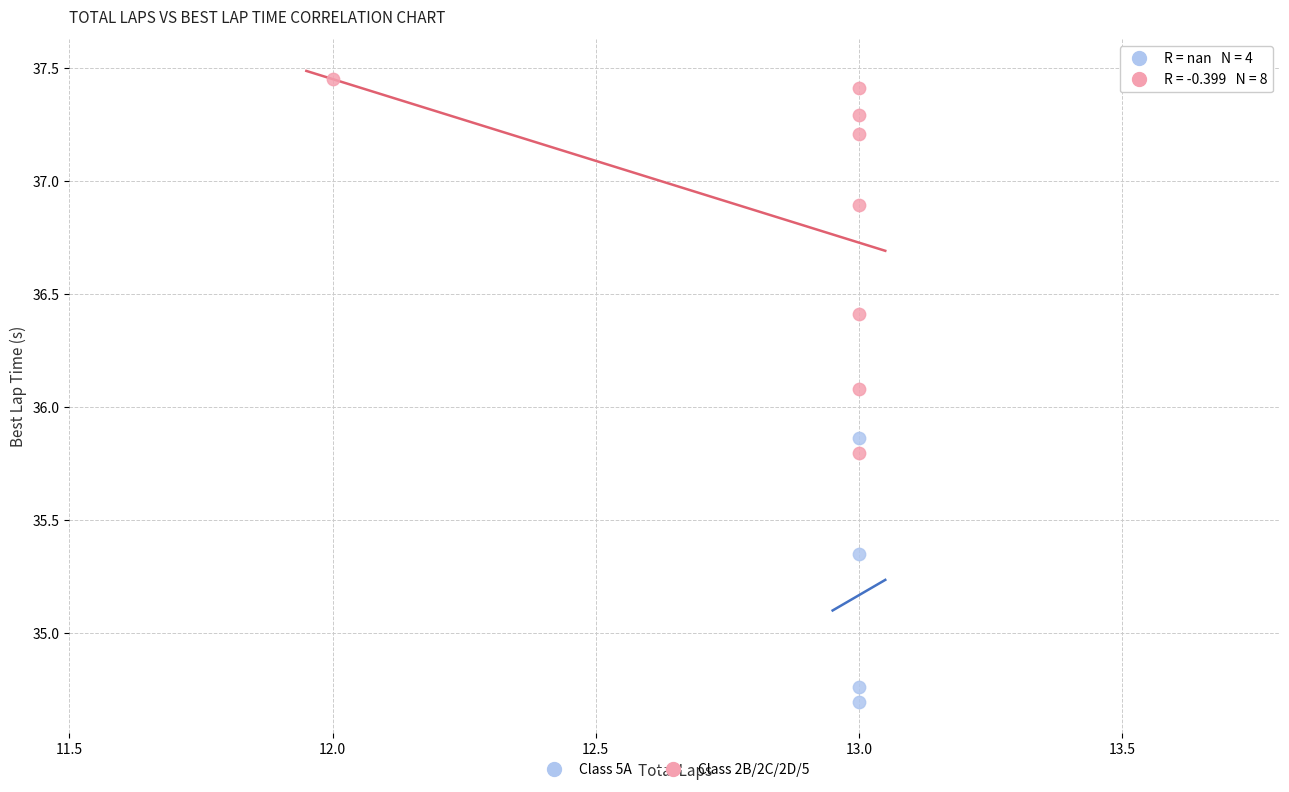

Which series reaches the minimum Y coordinate?

Class 5A